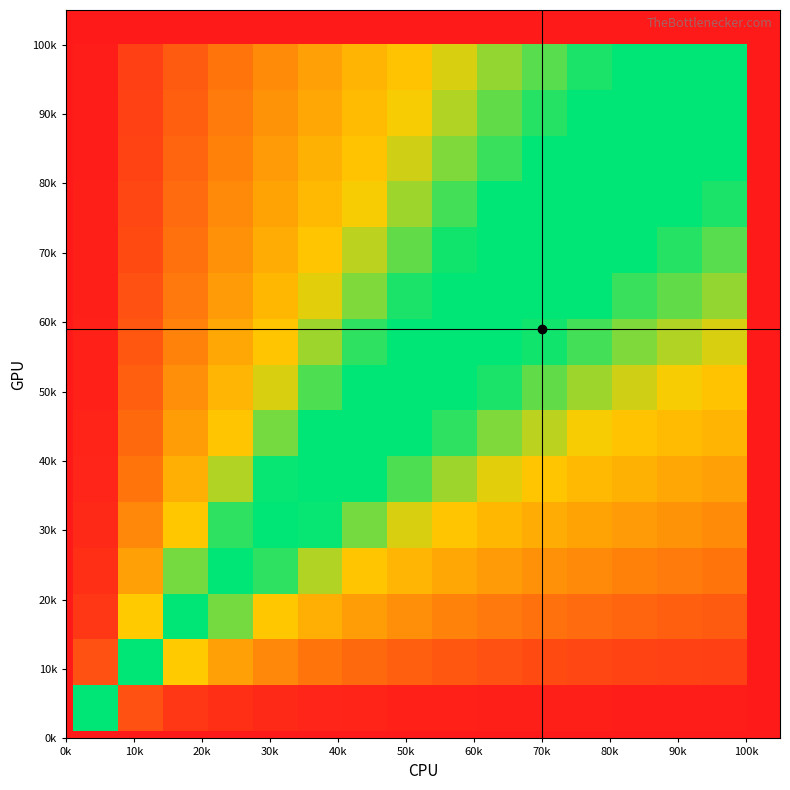

What is the greatest value displayed?

1.0